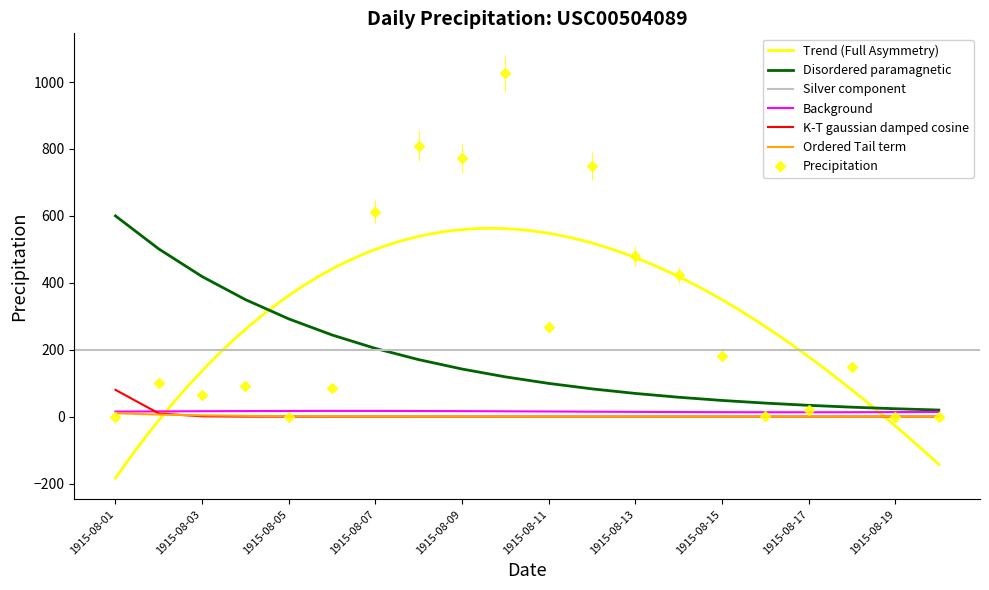

Rank the categories by value from lowest to highest.

1915-08-01, 1915-08-05, 1915-08-19, 1915-08-20, 1915-08-16, 1915-08-17, 1915-08-03, 1915-08-06, 1915-08-04, 1915-08-02, 1915-08-18, 1915-08-15, 1915-08-11, 1915-08-14, 1915-08-13, 1915-08-07, 1915-08-12, 1915-08-09, 1915-08-08, 1915-08-10